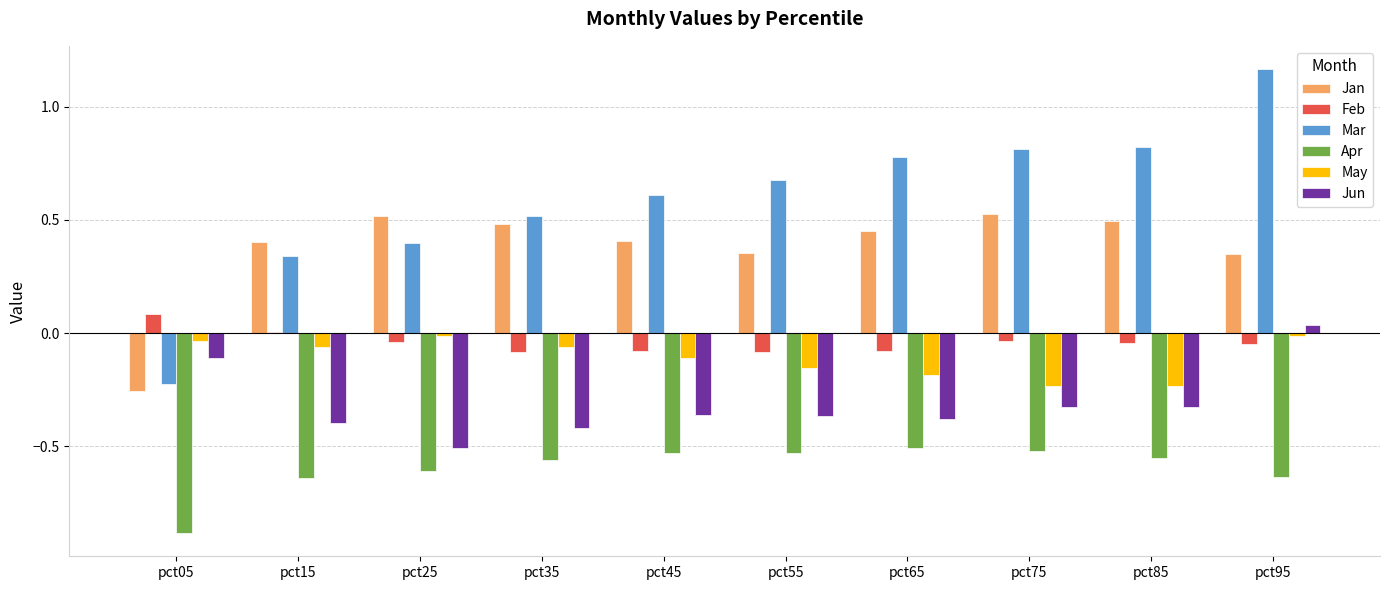

The Jun series shows -0.1 at pct55. True or false?

False